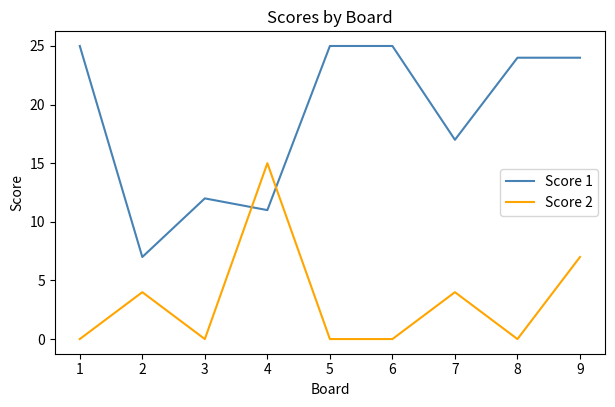

The value of Score 2 at 9 is 10. True or false?

False